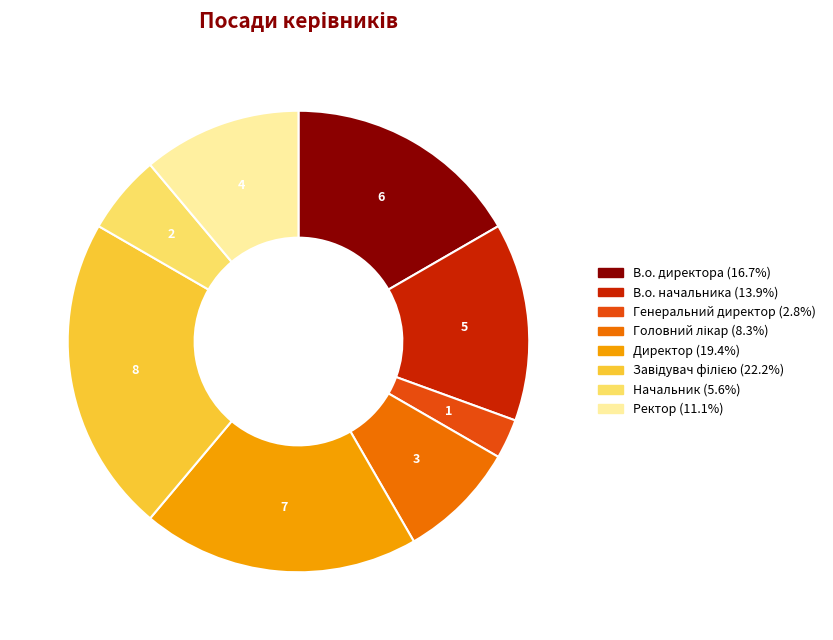

Is Начальник the majority of the pie?

No